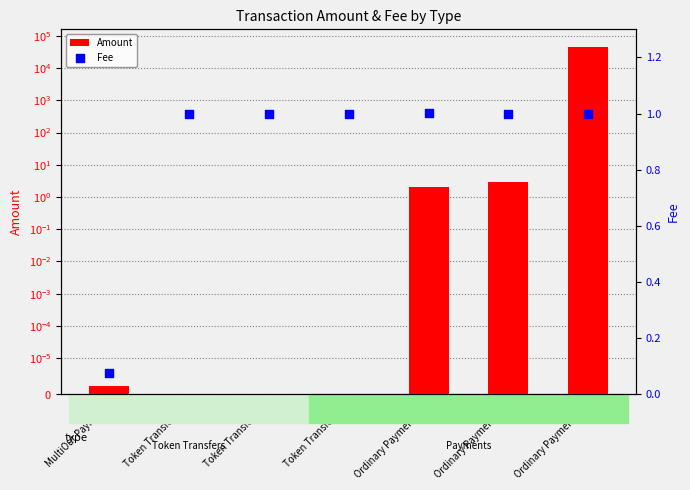

At how many categories does at least one series exceed 18748?

1